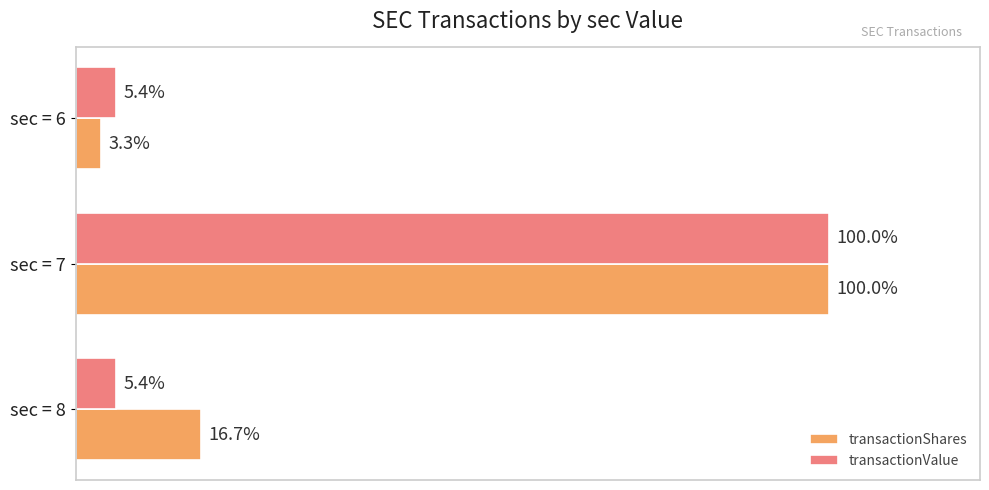

Where is transactionShares nearest to the value 51?

sec = 8